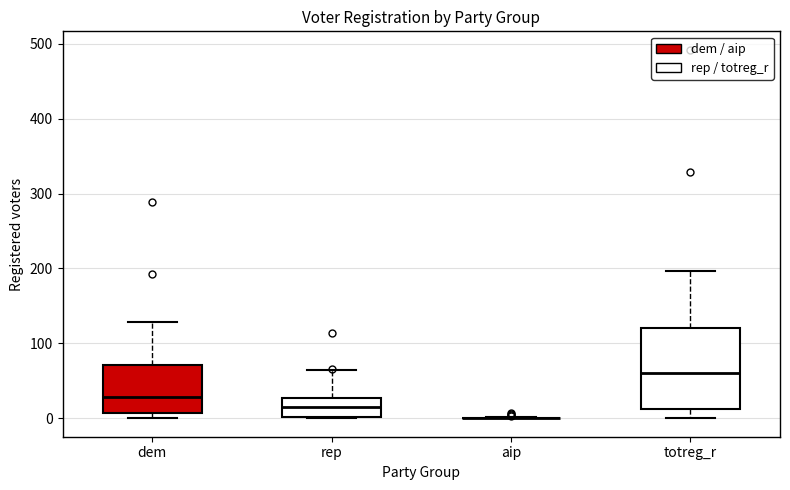

Reading left to right, read every box against the y-axis: the position of its median line, the range the box covers, and the ends of its whiskers. The values are not printed on the chart, so give them approximately, as read against the axis.

dem: median 30, box 10 to 70, whiskers 0 to 130
rep: median 20, box 0 to 30, whiskers 0 to 60
aip: box collapsed to a line at 0, whiskers 0 to 0
totreg_r: median 60, box 10 to 120, whiskers 0 to 200